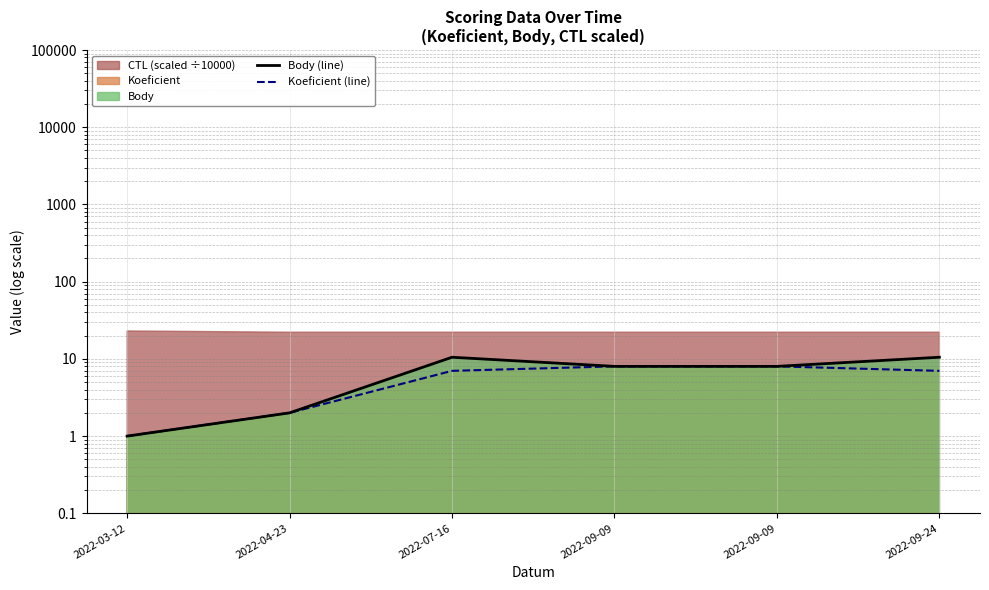

True or false: Body (line) has a value of 2.0 at 2022-04-23.

True